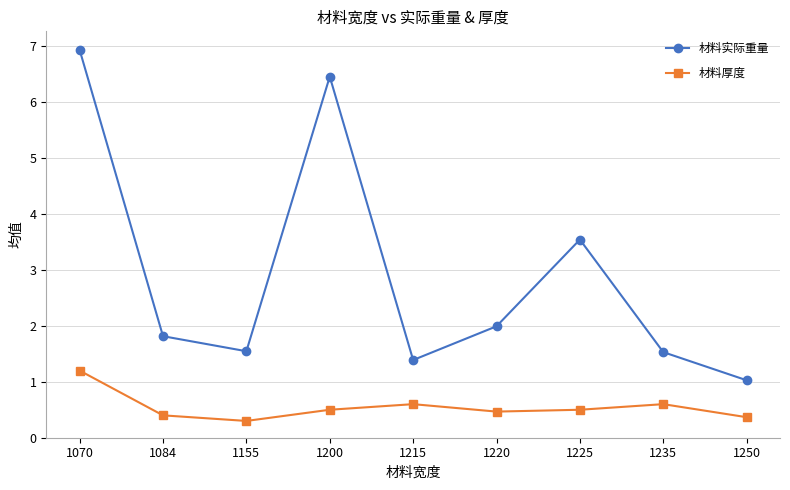

Which series has the largest total across all categories?

材料实际重量